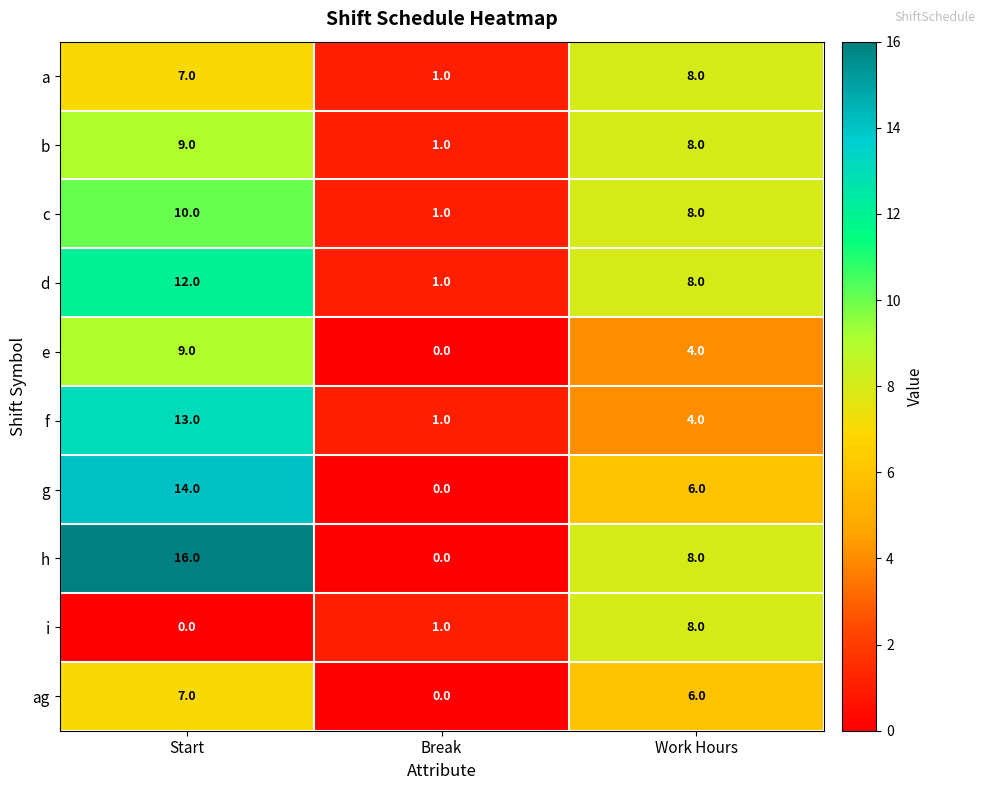

What is the sum of the f values at Start and Break?

14